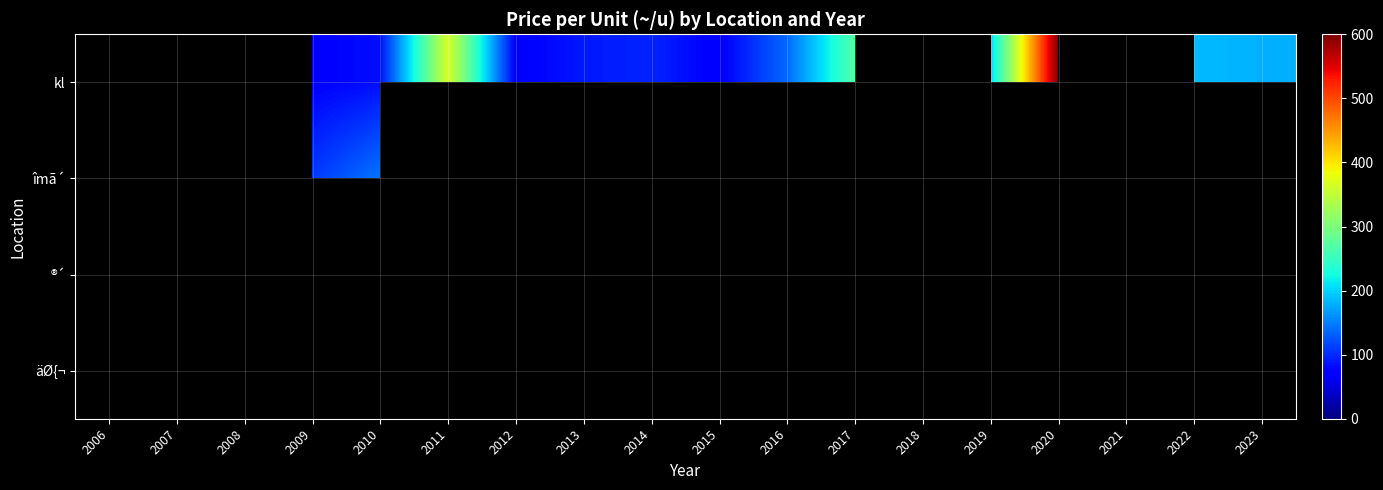

The îmã´ series shows 145.2 at 2010. True or false?

True